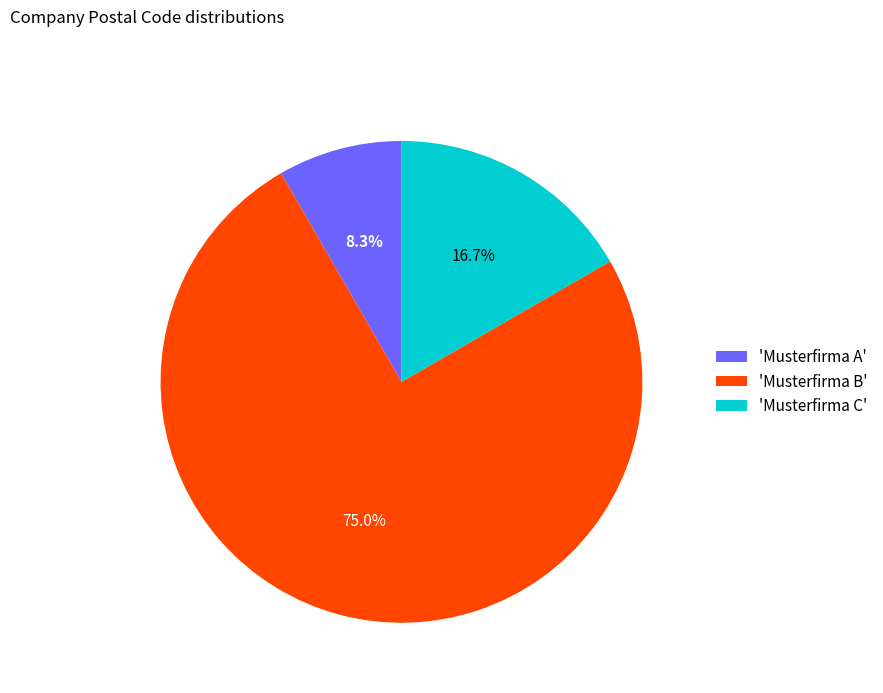

Rank the categories by value from highest to lowest.

'Musterfirma B', 'Musterfirma C', 'Musterfirma A'